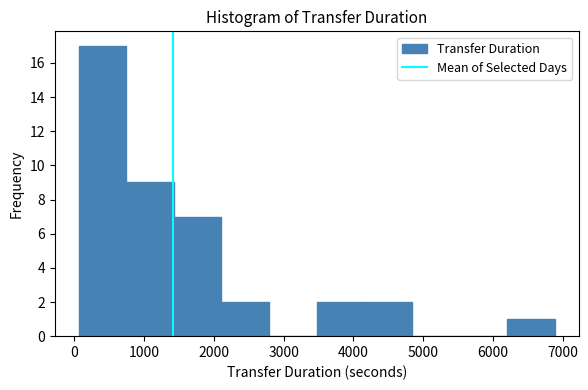

What is the height of the bar covering 1400 to 2100 on the x-axis? Neither the bar edges nor the heights are printed on the chart, so give them approximately, as read against the axes.

7